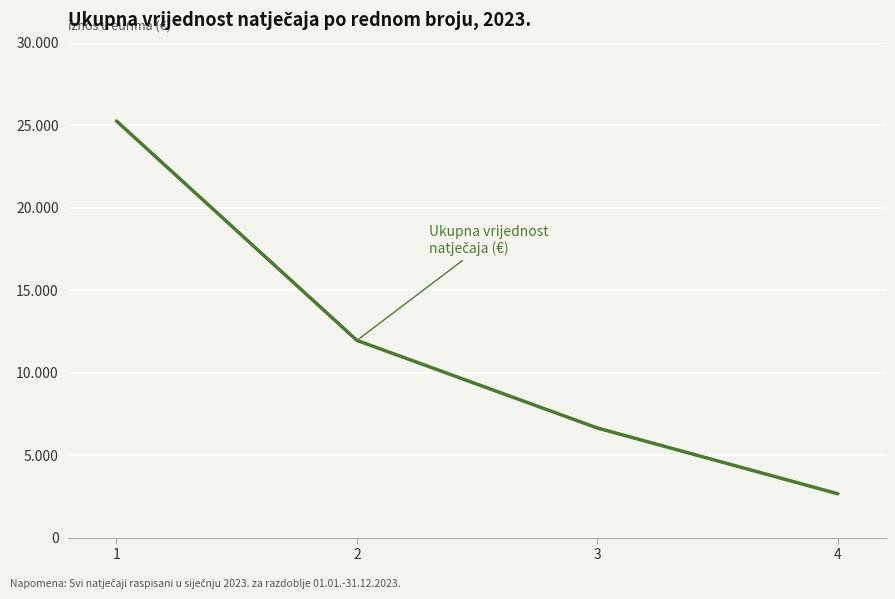

What is the approximate value at 1, to the nearest 100?

25200